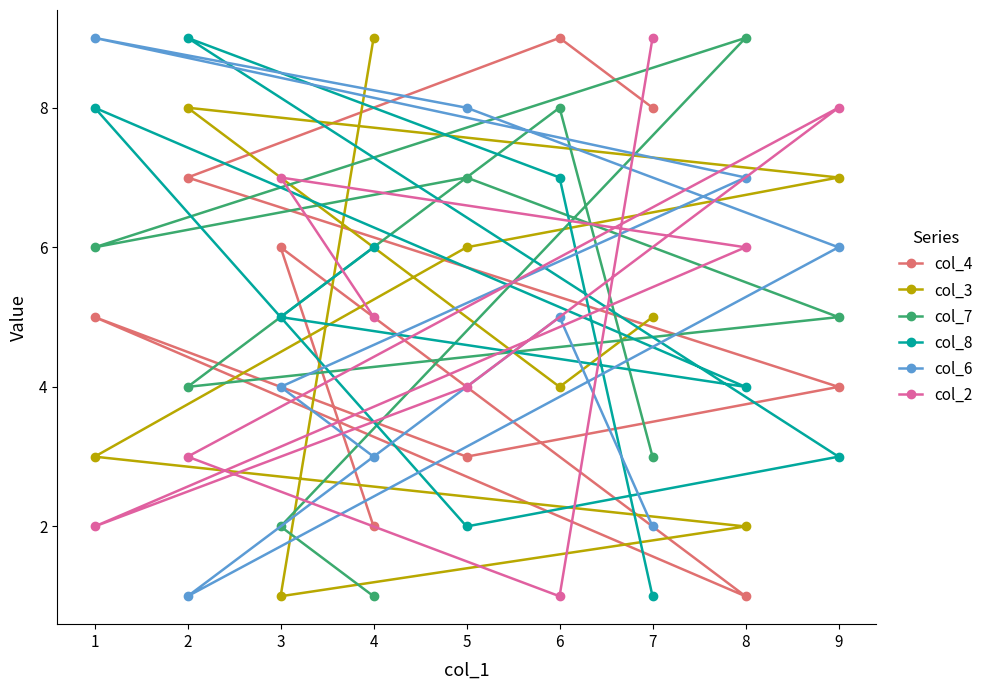

Reading left to right, what are all the values shown in this chart?

col_4: 1=5	2=7	3=6	4=2	5=3	6=9	7=8	8=1	9=4
col_3: 1=3	2=8	3=1	4=9	5=6	6=4	7=5	8=2	9=7
col_7: 1=6	2=4	3=2	4=1	5=7	6=8	7=3	8=9	9=5
col_8: 1=8	2=9	3=5	4=6	5=2	6=7	7=1	8=4	9=3
col_6: 1=9	2=1	3=4	4=3	5=8	6=5	7=2	8=7	9=6
col_2: 1=2	2=3	3=7	4=5	5=4	6=1	7=9	8=6	9=8